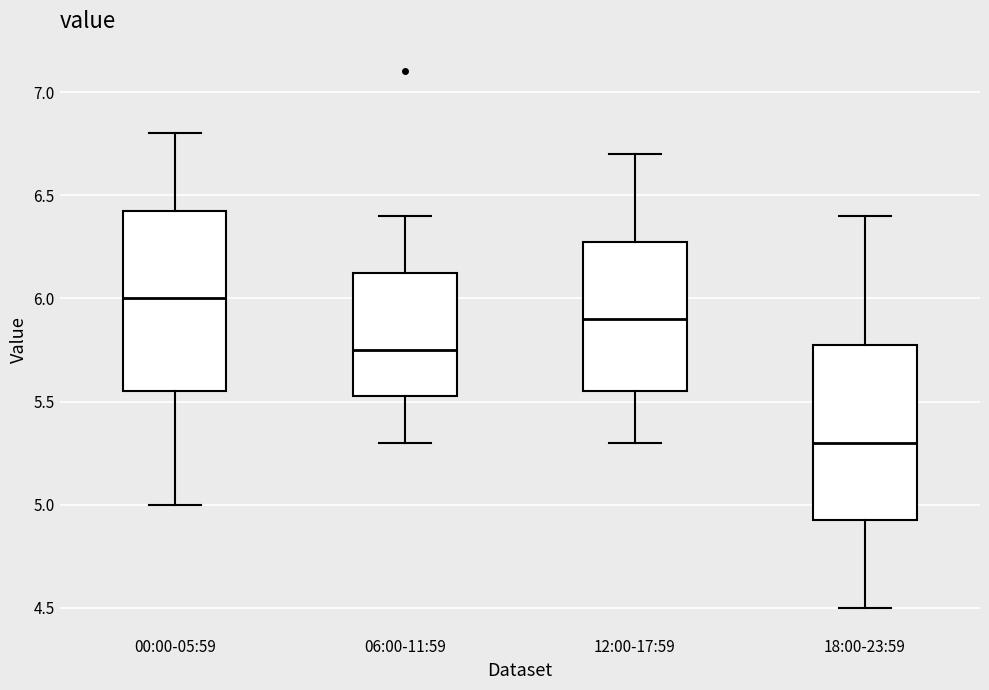

Reading left to right, transcribe this box plot: for each box, give where its median line is, the range the box spans, and where its two whiskers end, as read against the y-axis. The values are not printed on the chart, so give them approximately, as read against the axis.

00:00-05:59: median 6.00, box 5.55 to 6.45, whiskers 5.00 to 6.80
06:00-11:59: median 5.75, box 5.55 to 6.15, whiskers 5.30 to 6.40
12:00-17:59: median 5.90, box 5.55 to 6.30, whiskers 5.30 to 6.70
18:00-23:59: median 5.30, box 4.95 to 5.80, whiskers 4.50 to 6.40